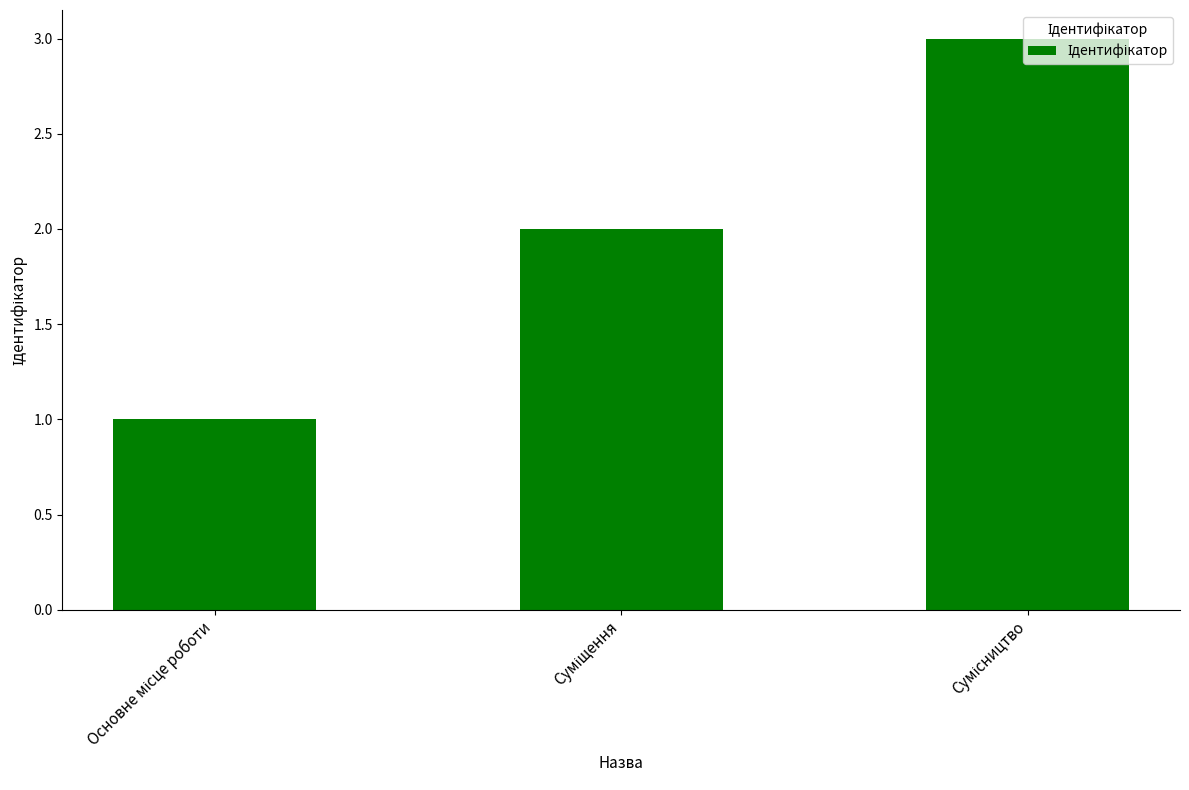

How many series are shown in this chart?

1